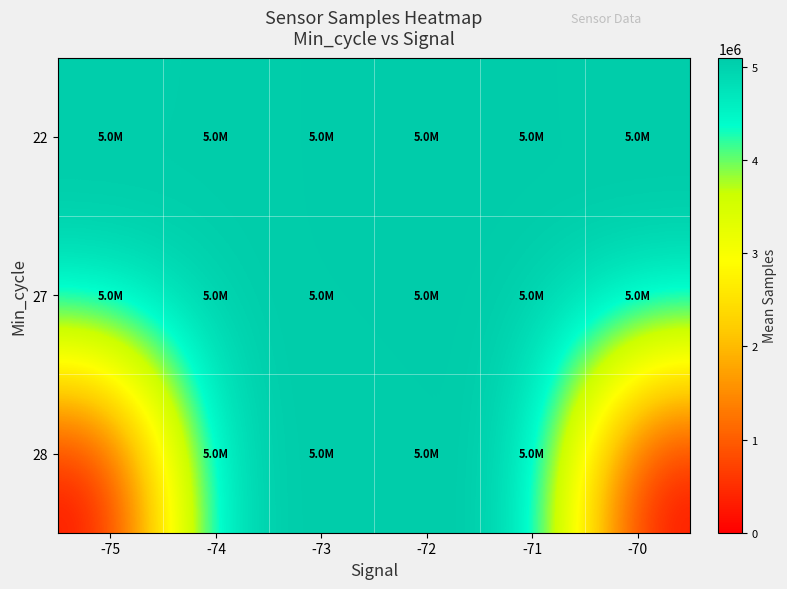

What is the total value across all series at -75?

10109646.0